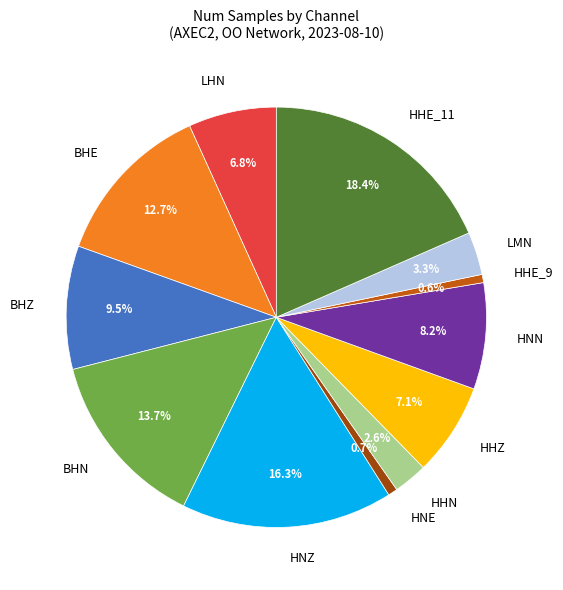

To the nearest percent, what is the combined percentage of BHZ and HHE_11?

28%